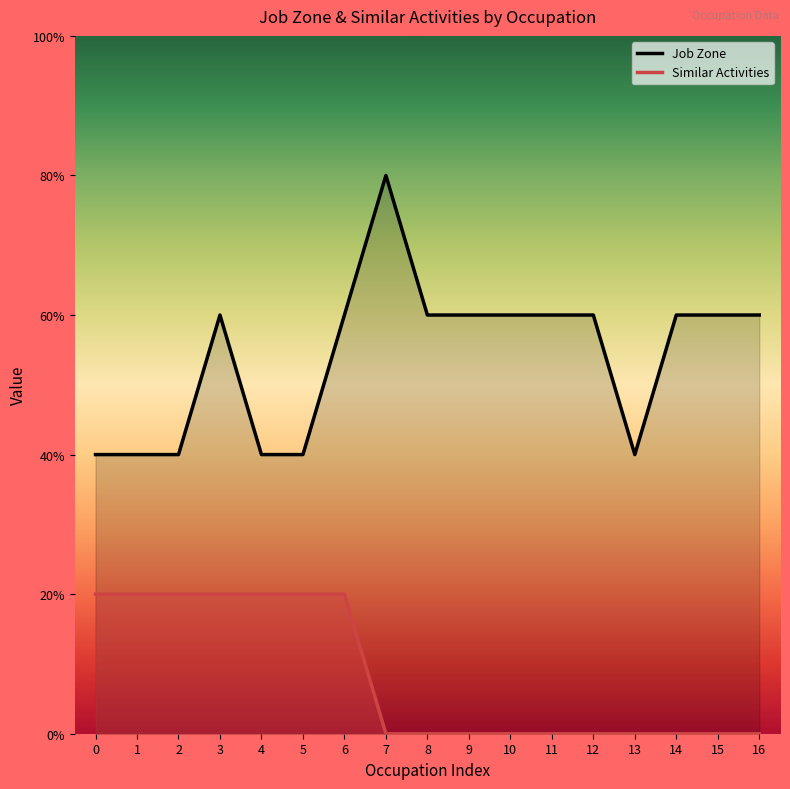

What are all the series names shown in the legend?

Job Zone, Similar Activities